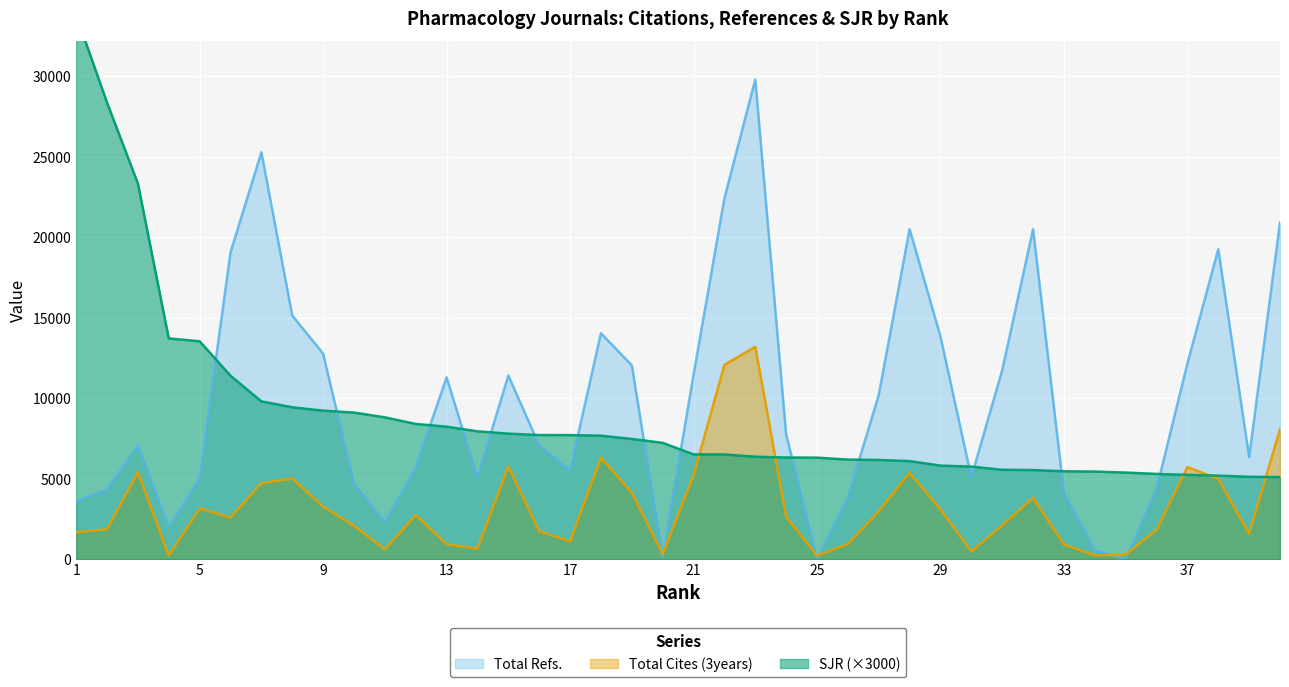

At which category does Total Cites (3years) reach its first local valley?

4